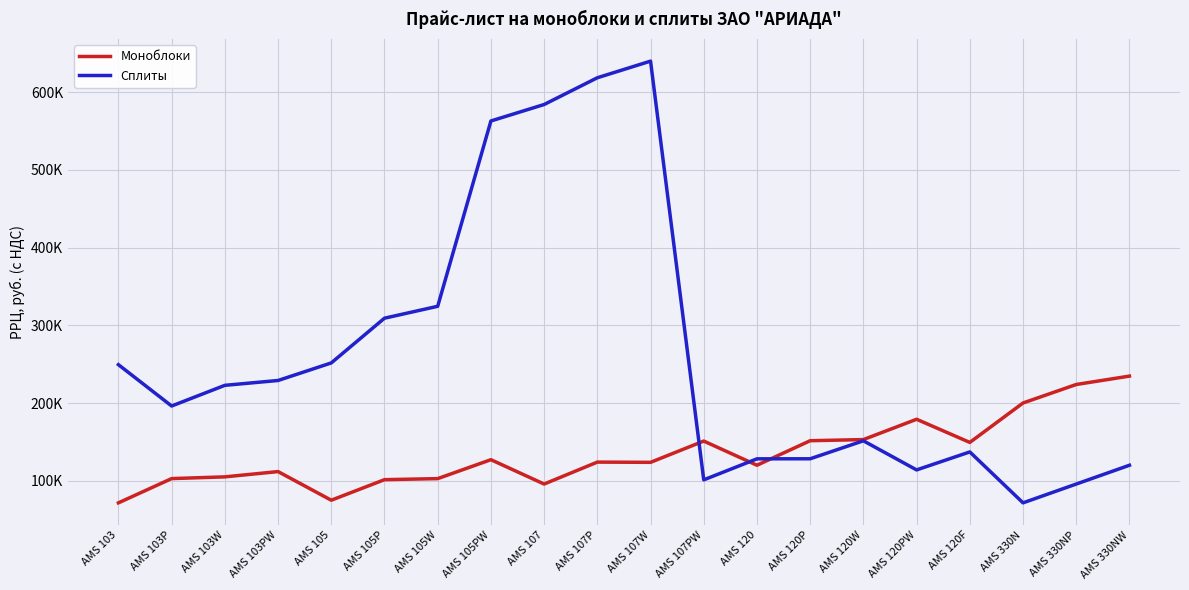

Does the chart display data point markers on the line(s)?

No